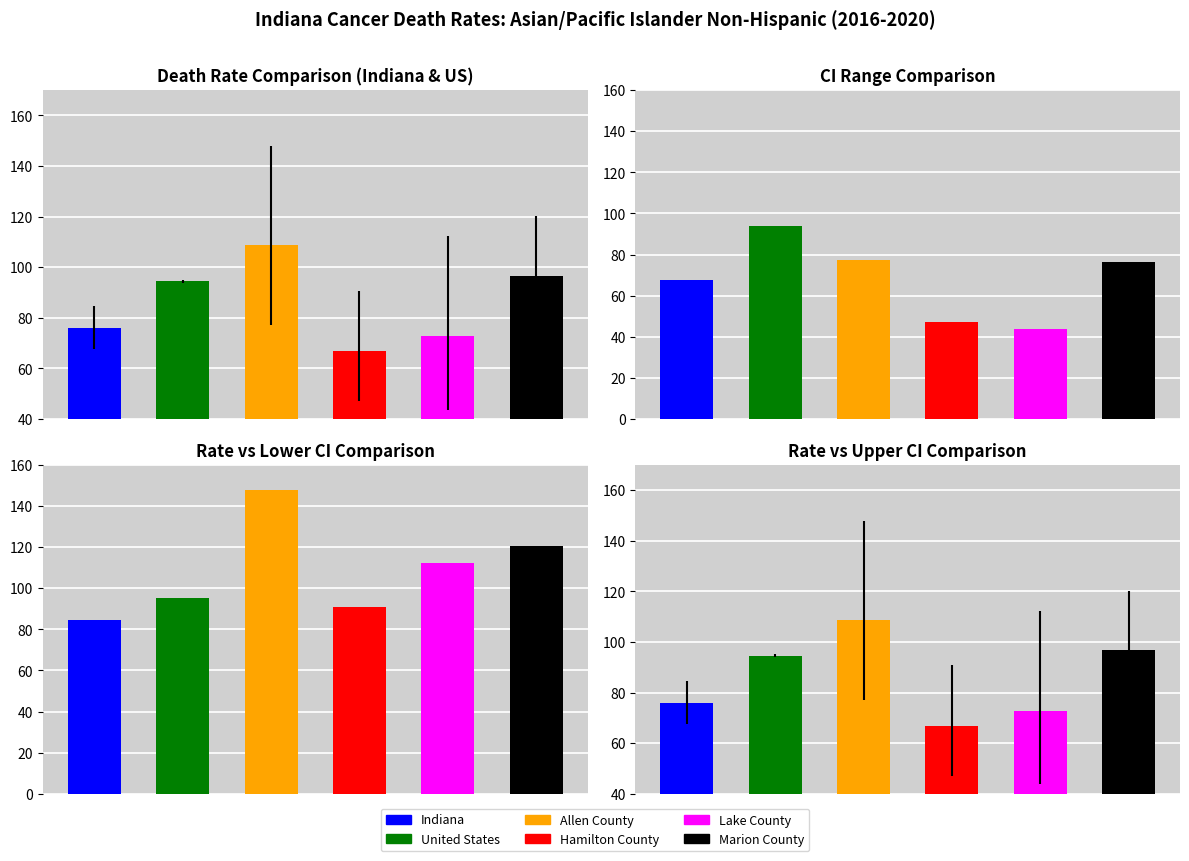

Where is Age-Adjusted Death Rate nearest to the value 87?

United States